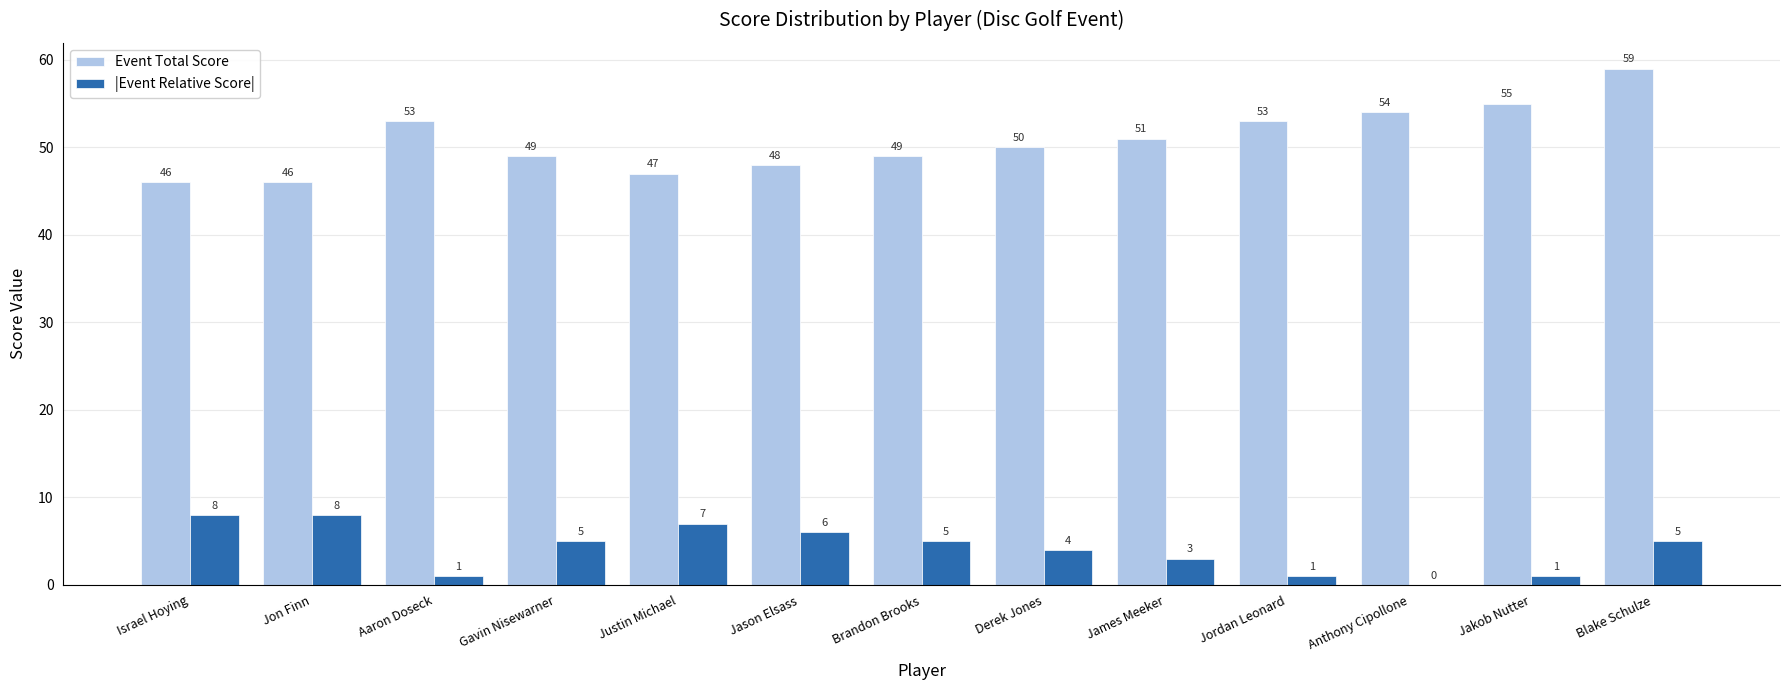

At which label does Event Total Score first exceed 50?

Aaron Doseck